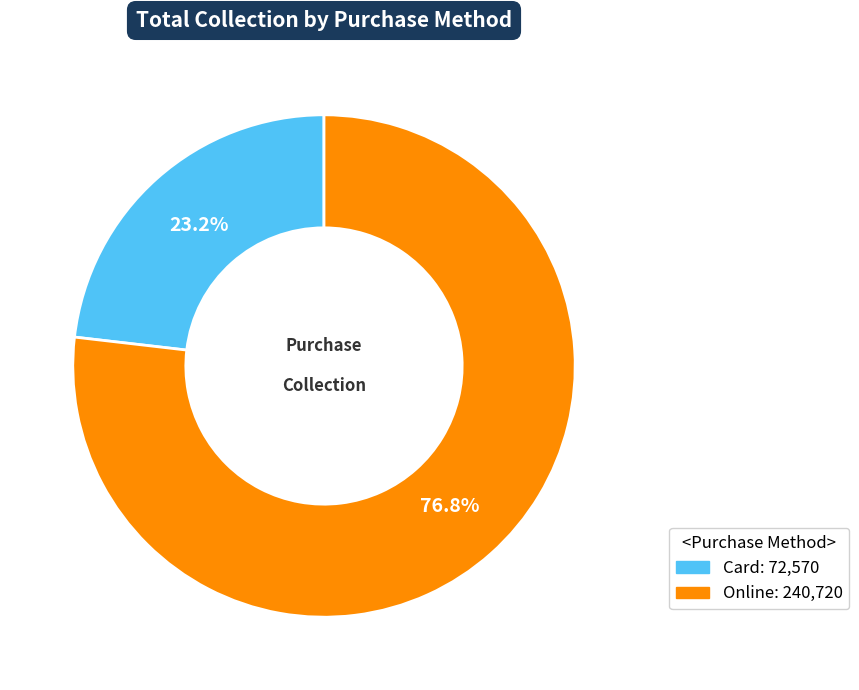

Which category has the biggest portion of the pie?

Online